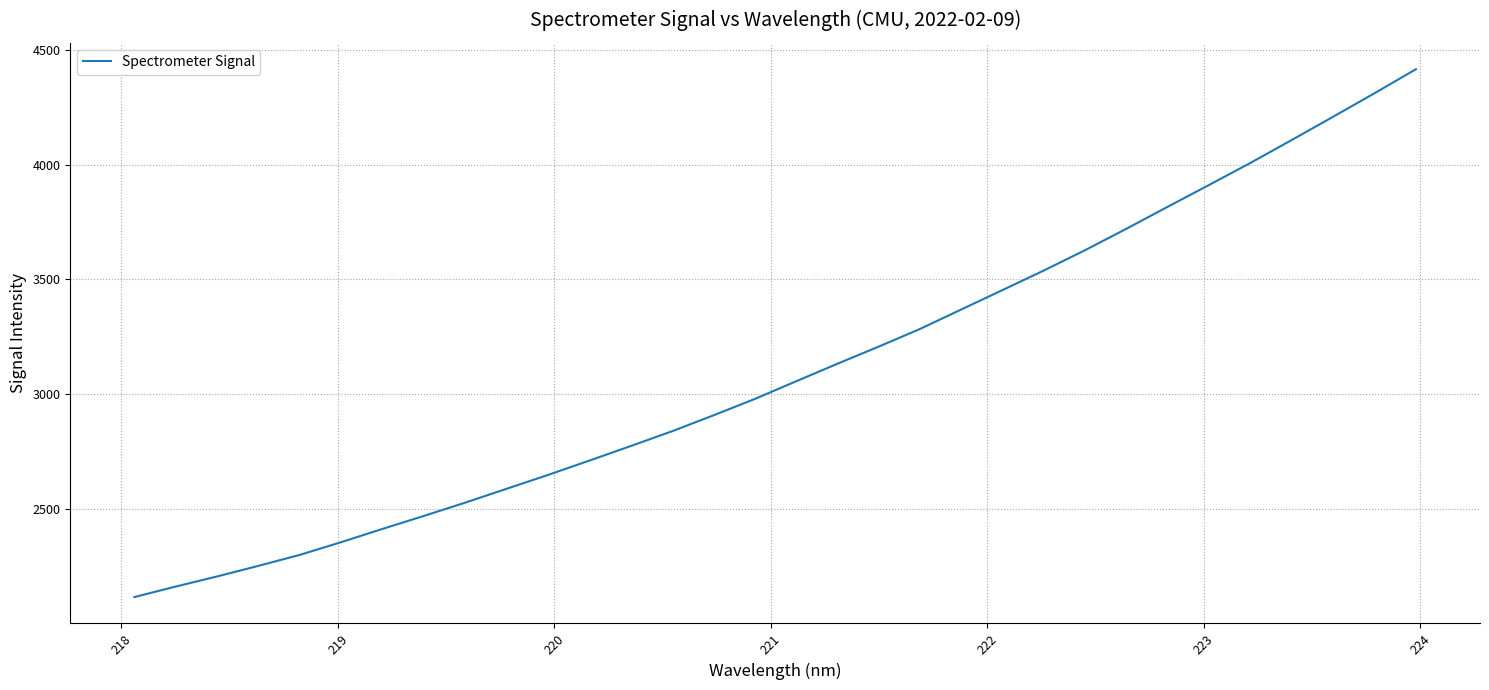

What is the maximum value shown in the chart?

4415.3